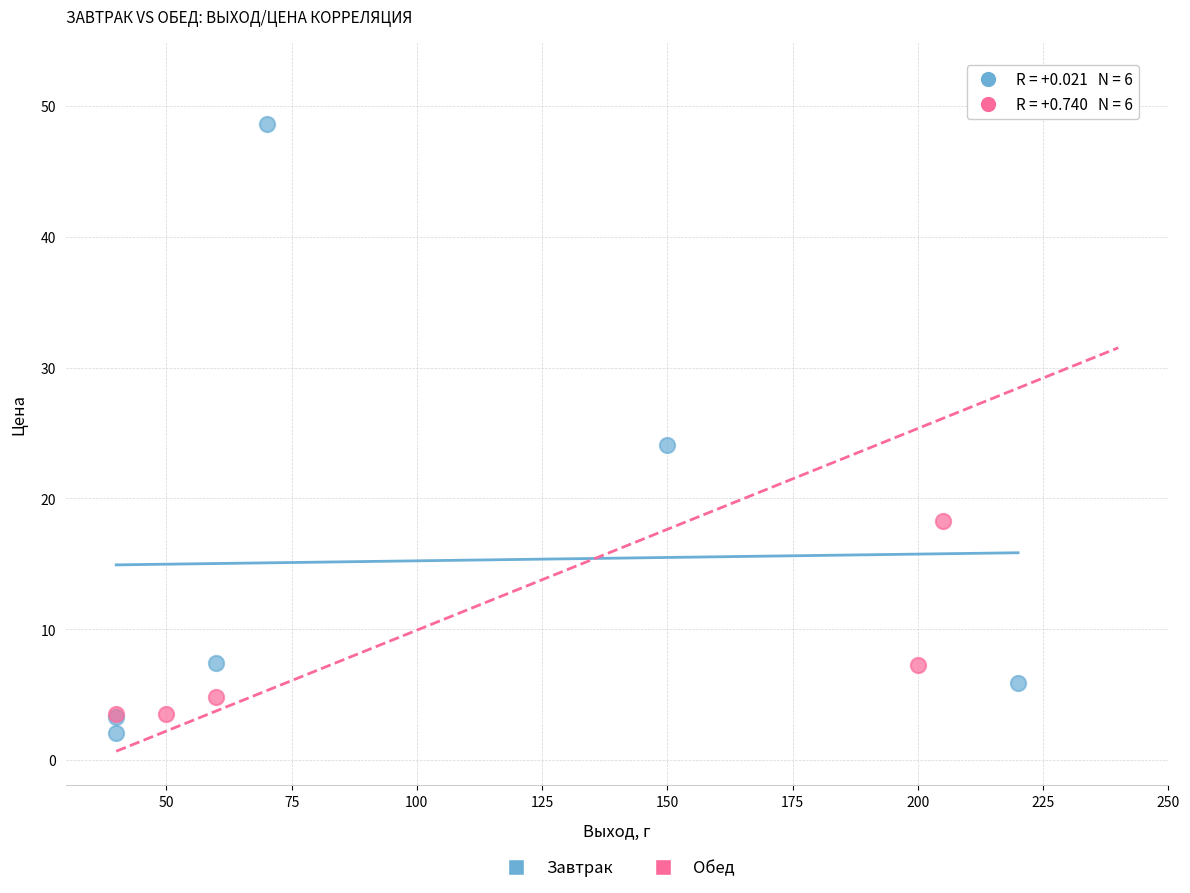

Which series has the largest Y range (max minus min)?

Обед